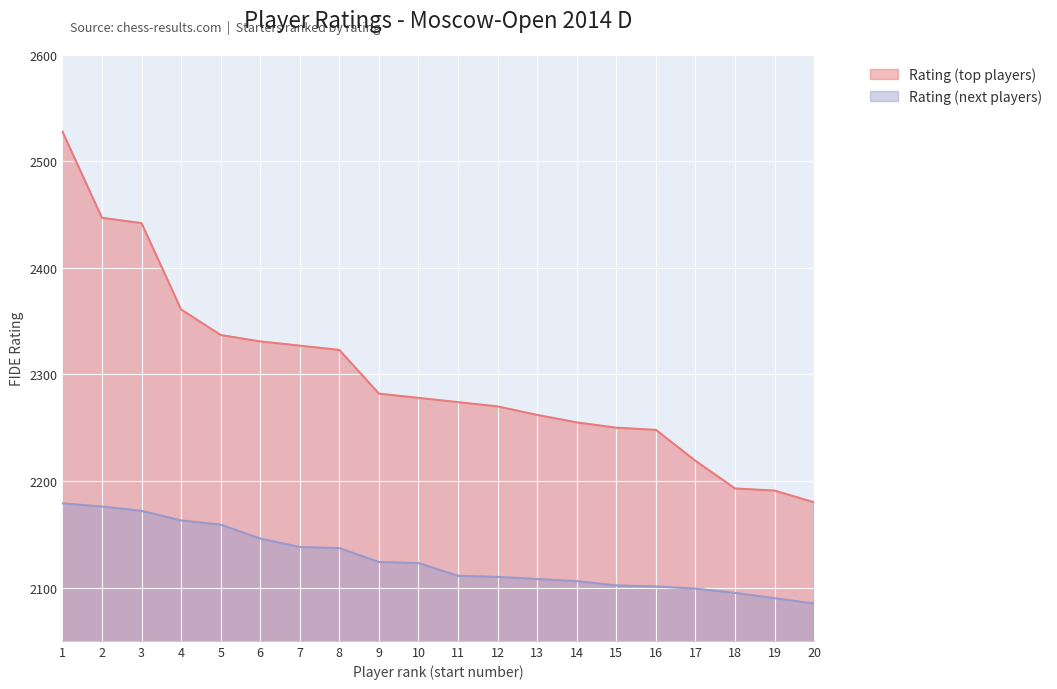

What is the approximate value at 2, to the nearest 50?

2450